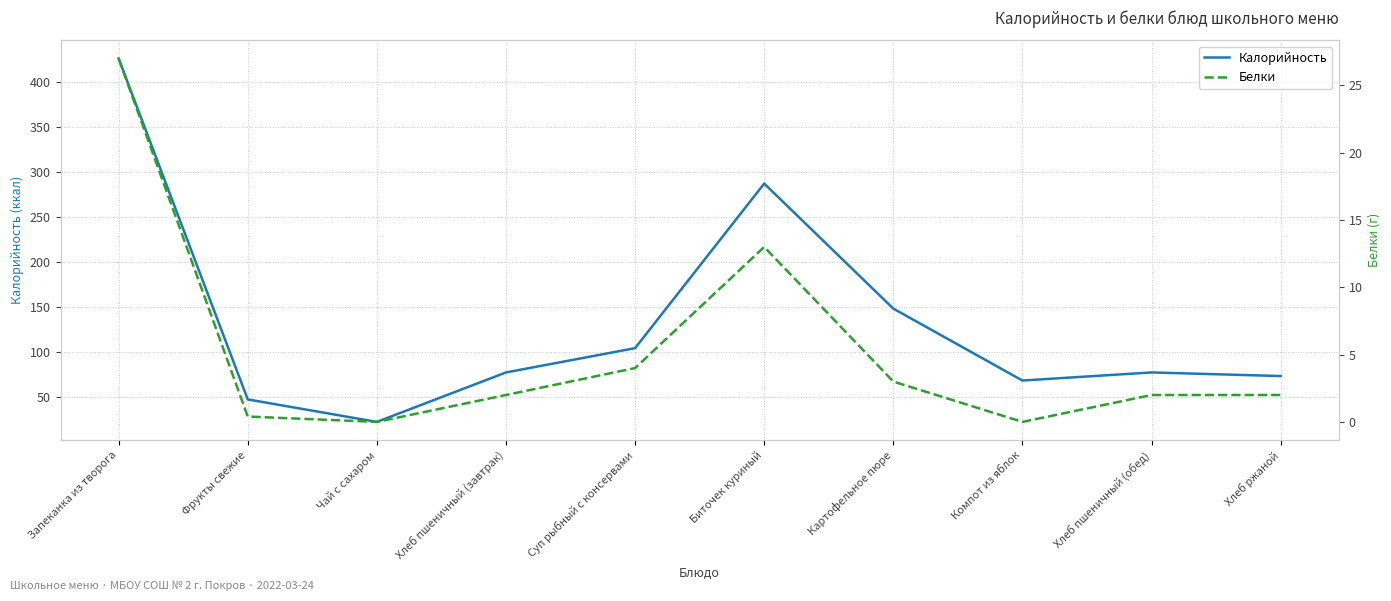

Which label corresponds to the smallest value in the chart?

Чай с сахаром